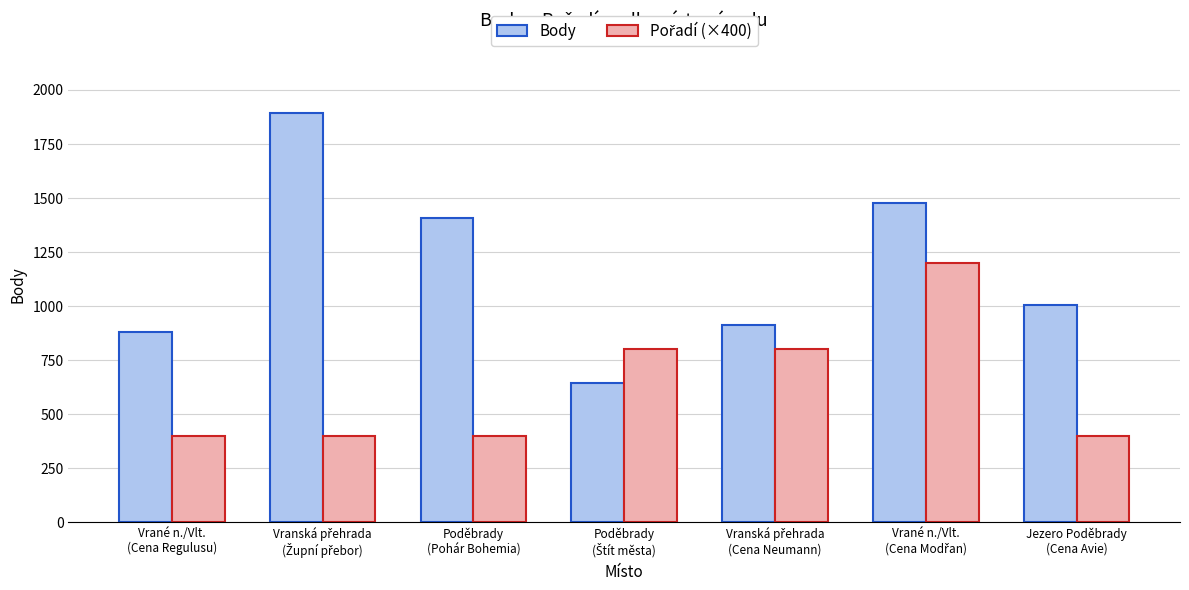

What is the smallest value displayed?

400